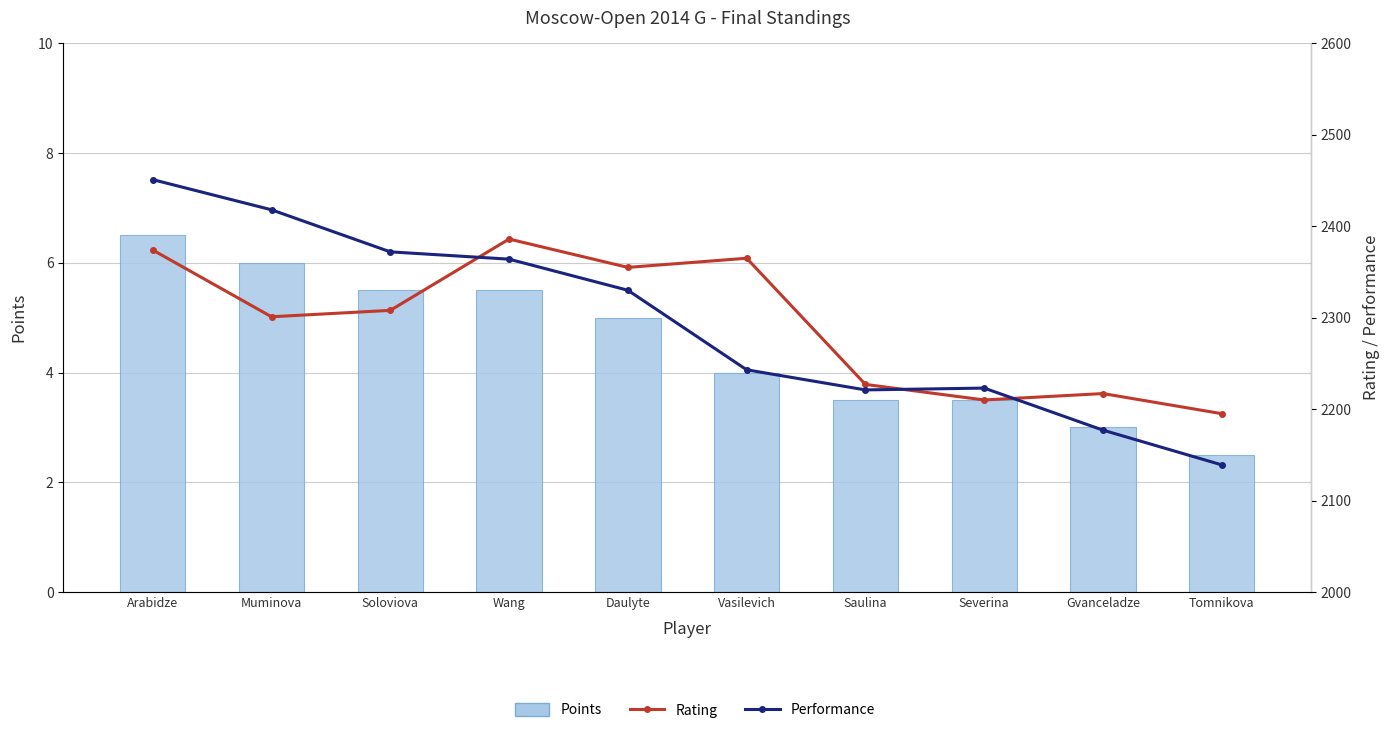

What is the total value across all series at Gvanceladze?

4397.0